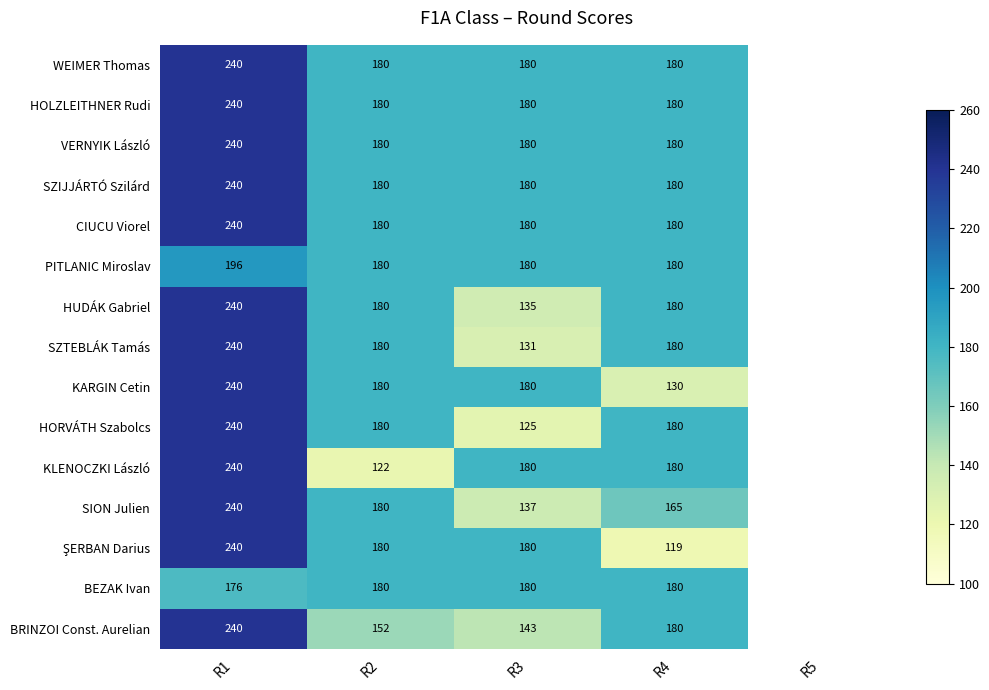

What is the difference between the highest and lowest values at R4?

61